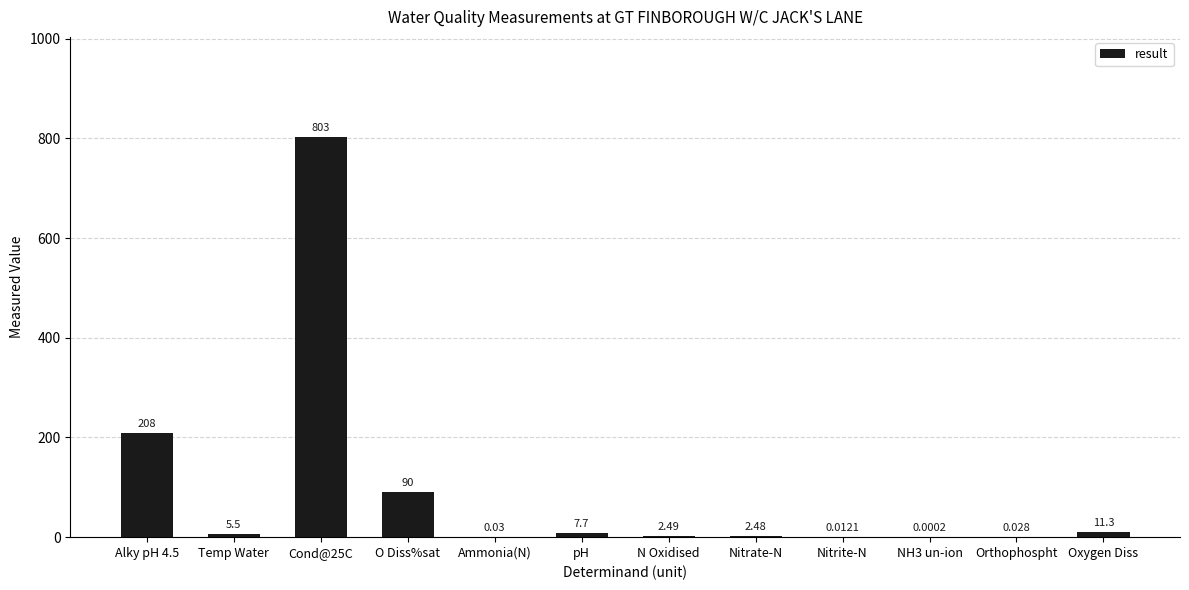

What is the average value?

94.2